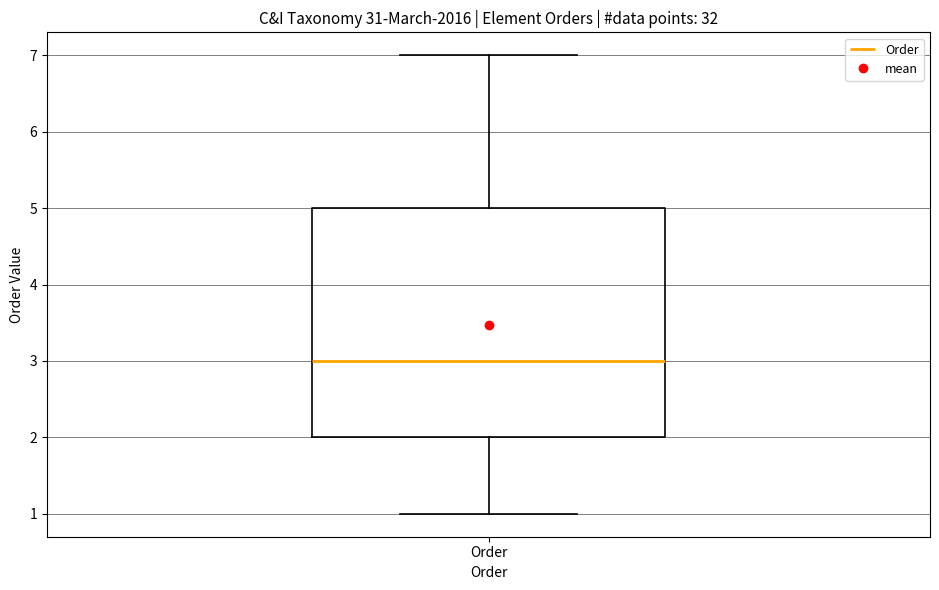

Where is the lower edge of the box for Order on the y-axis? The values are not printed on the chart, so give them approximately, as read against the axis.

2